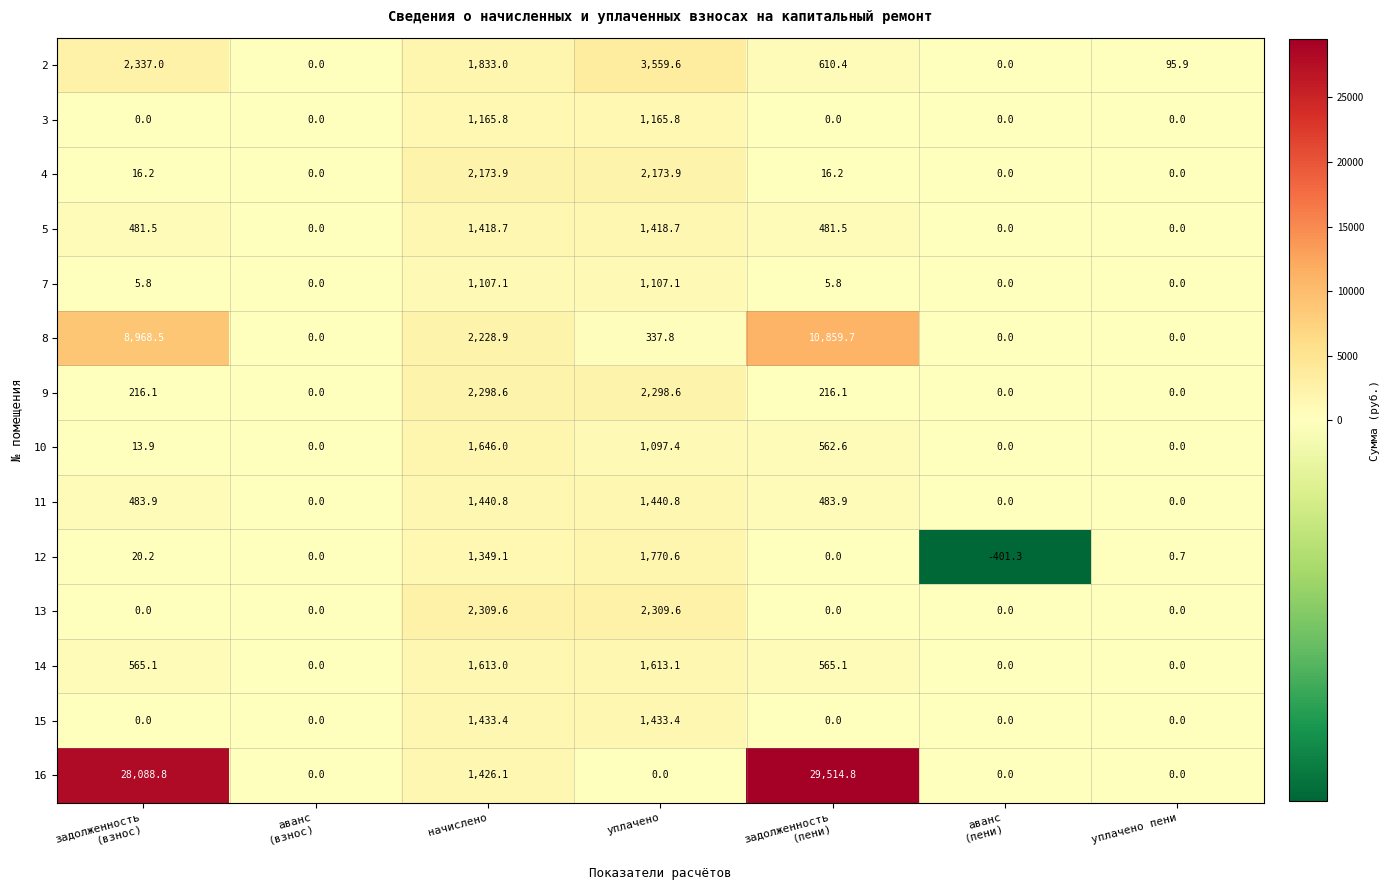

Which series has the widest spread of values?

16